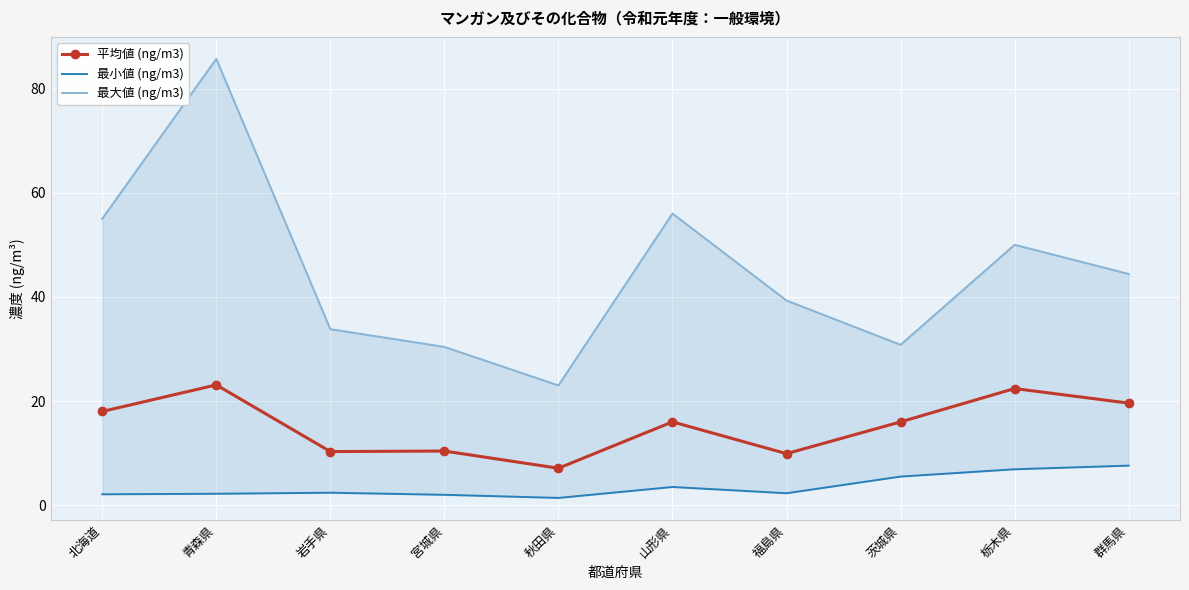

What is the total value across all series at 茨城県?

52.3